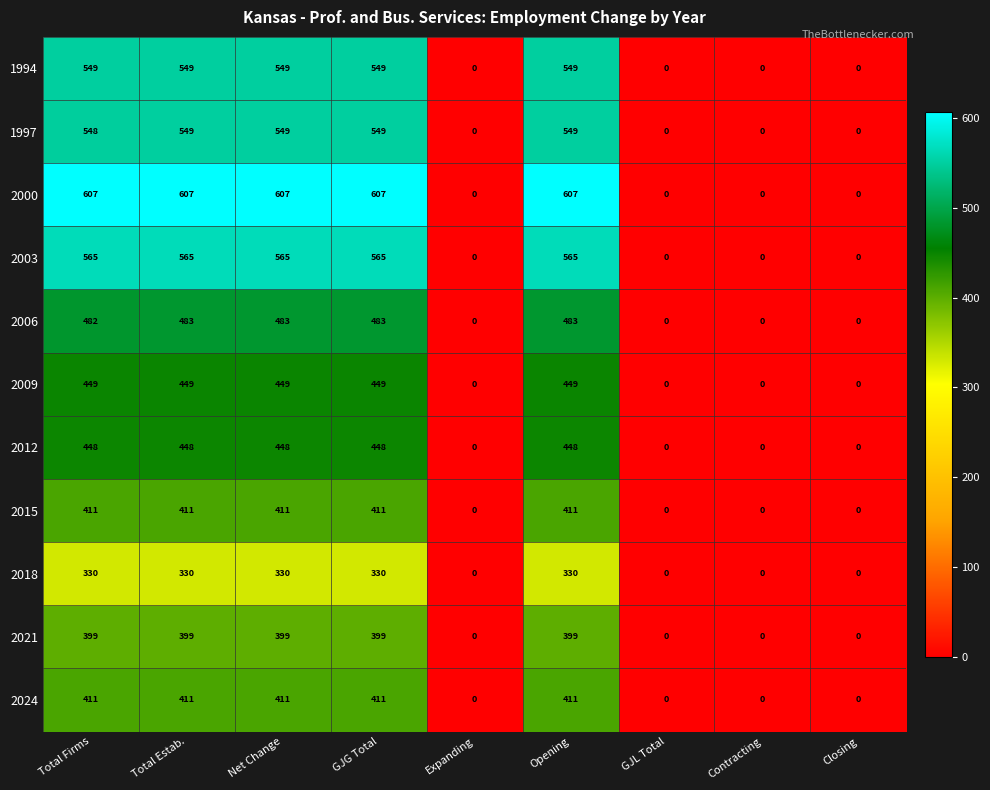

What is the total value across all series at GJG Total?

5201